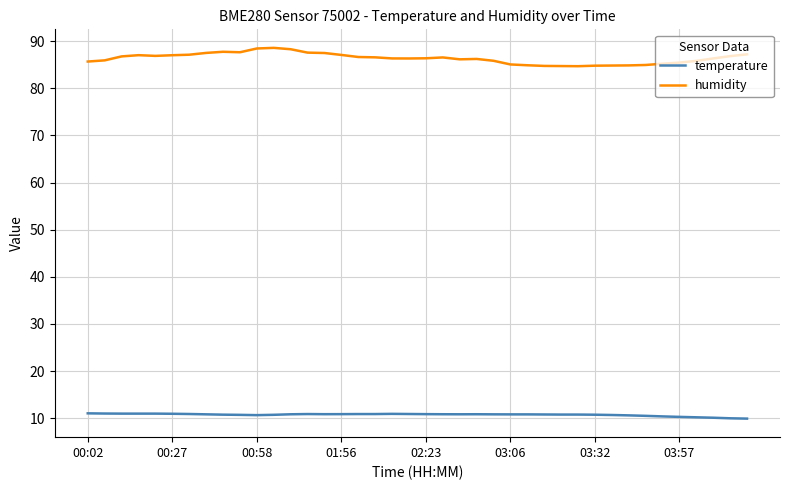

List the series in order of their peak value, lowest first.

temperature, humidity